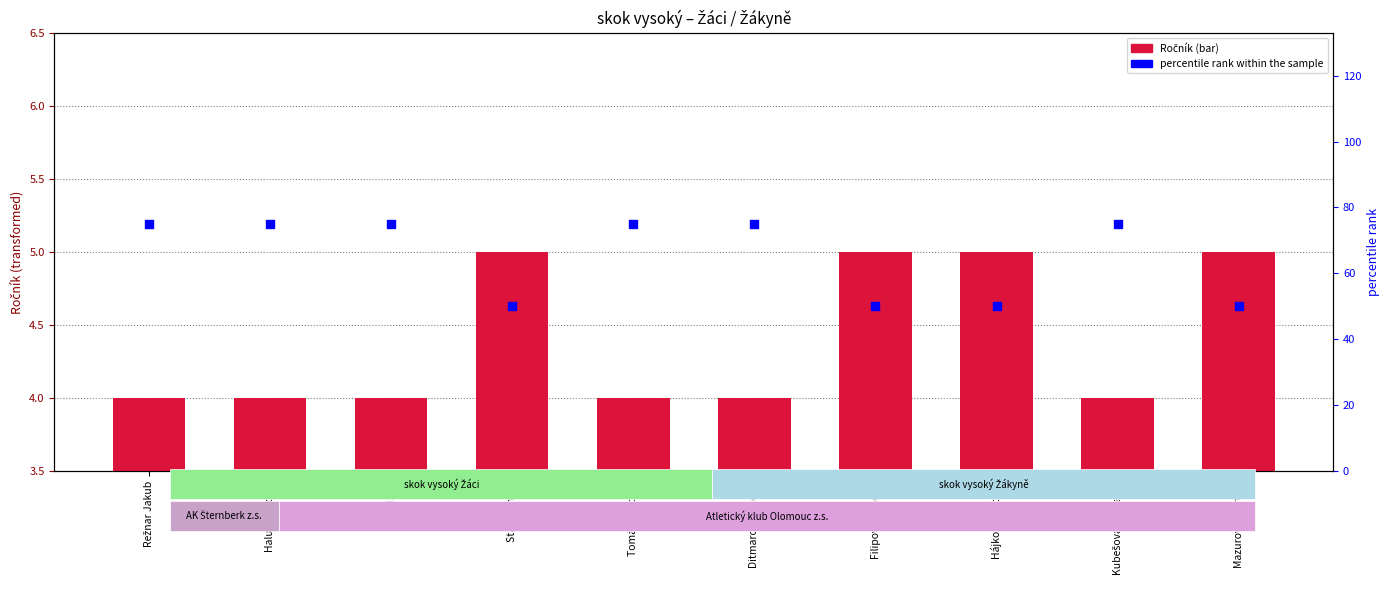

What is the total value across all series at Ditmarová Valerie?

79